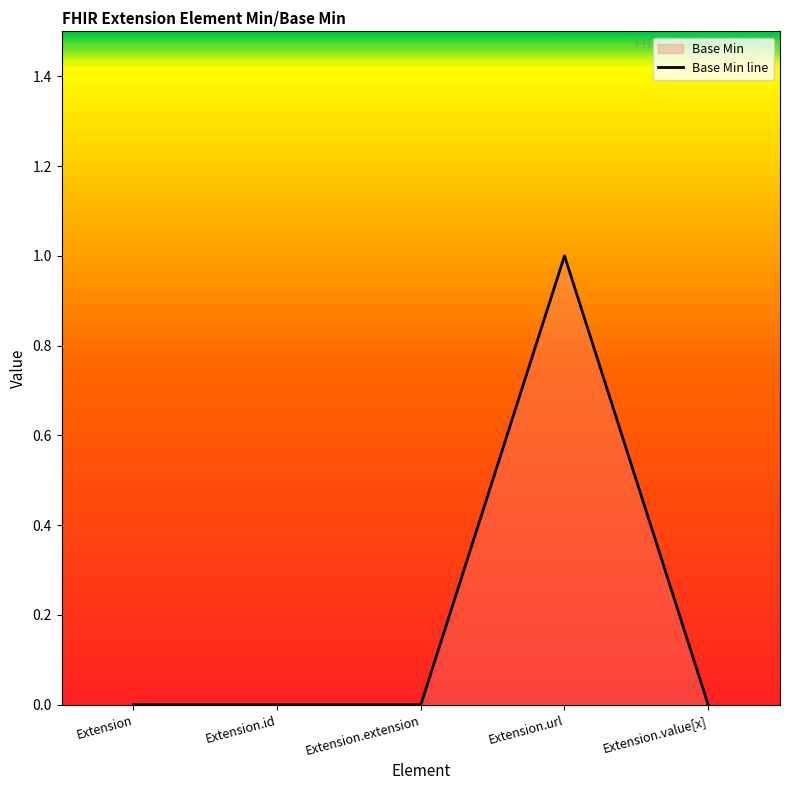

At which category does the data reach its first local peak?

Extension.url